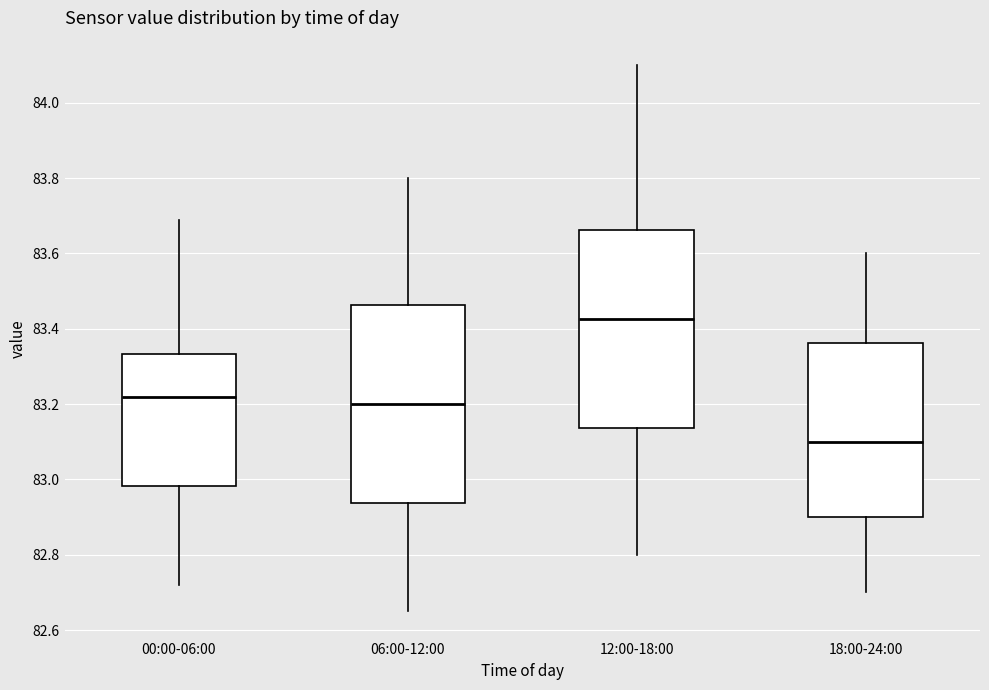

Where does the lower whisker of the box for 06:00-12:00 end on the y-axis? The values are not printed on the chart, so give them approximately, as read against the axis.

82.66